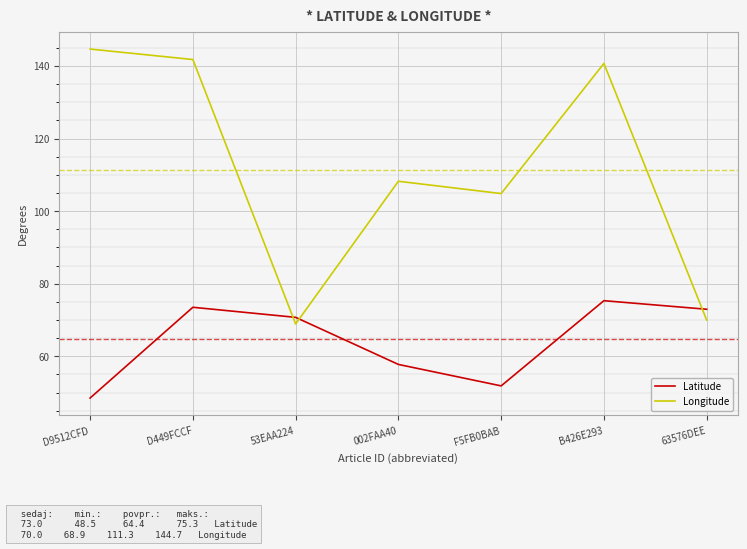

What is the difference between the maximum and minimum values in the Longitude series?

75.7